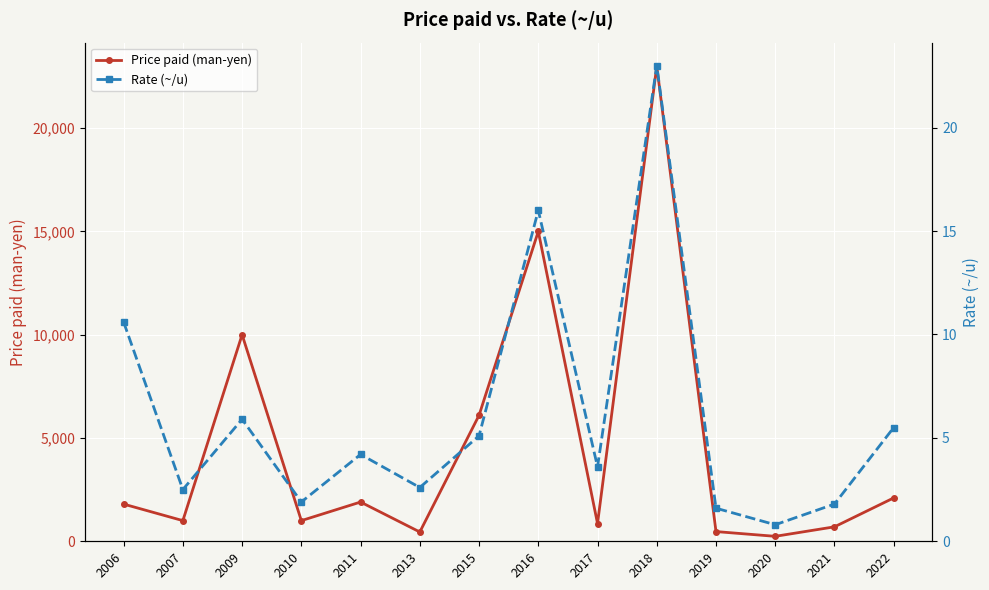

What is the approximate value of Price paid (man-yen) at 2007?

1000